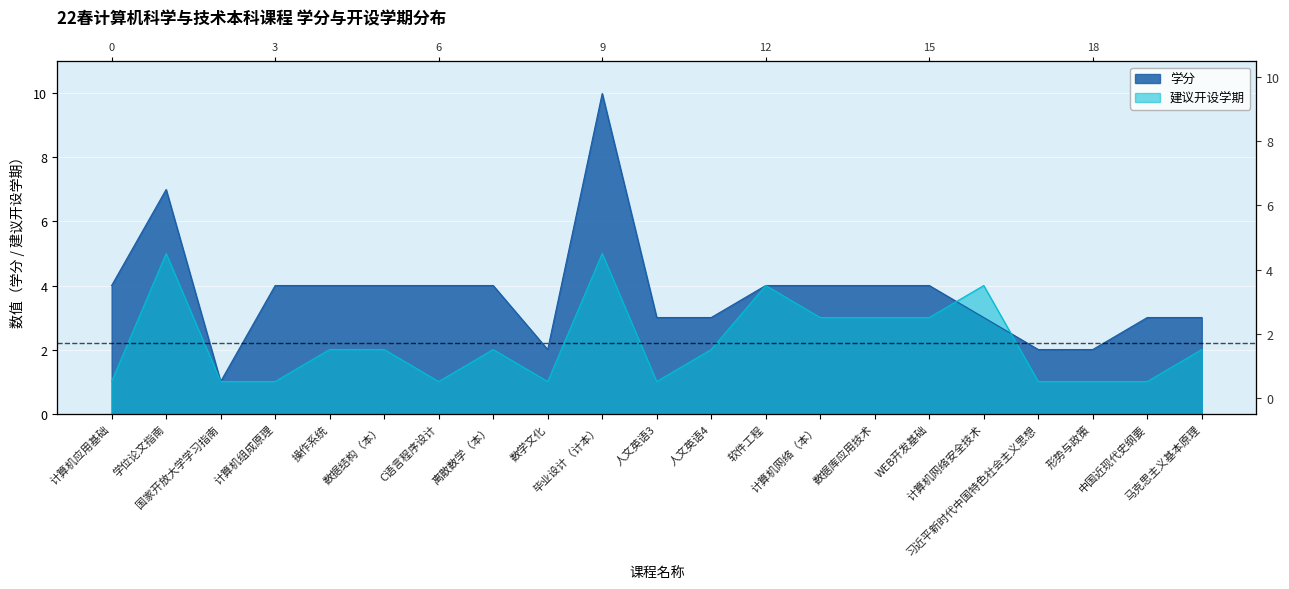

In 建议开设学期, how many points are lower than both neighbors (excluding endpoints)?

3